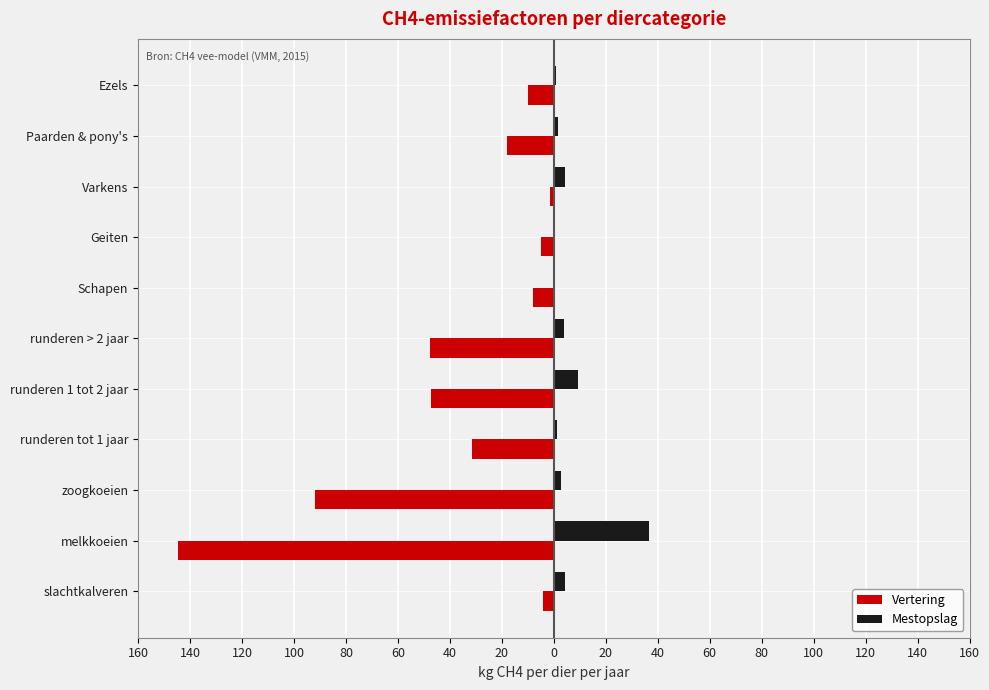

What are all the series names shown in the legend?

Vertering, Mestopslag